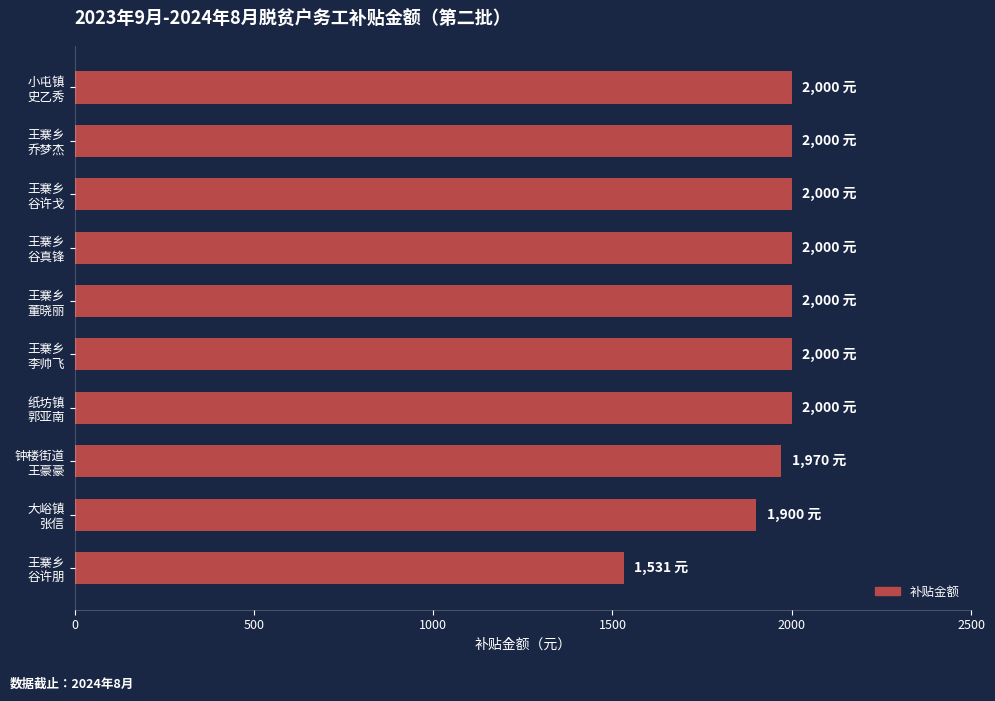

What is the average value?

1940